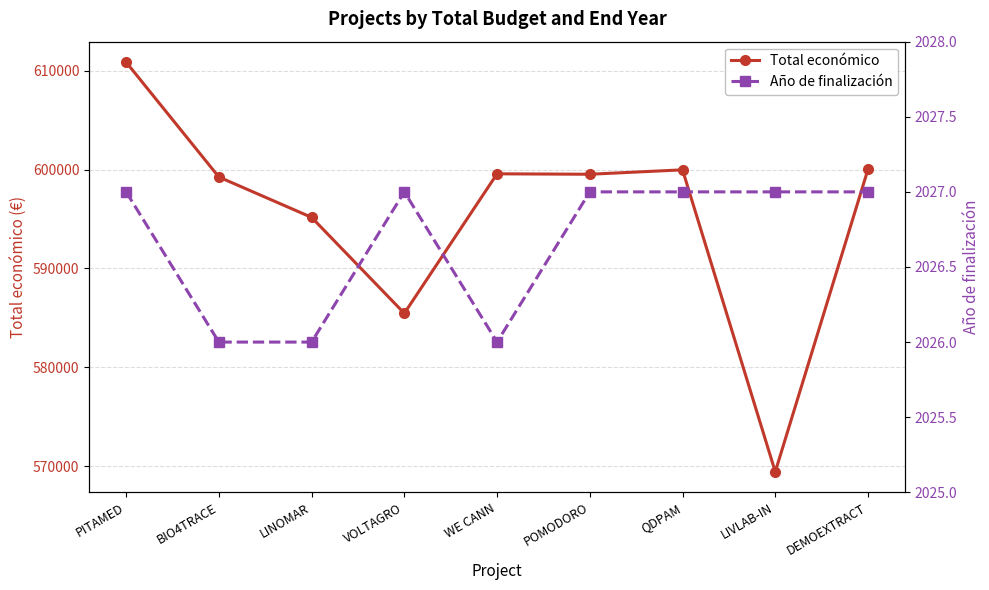

Reading left to right, transcribe all the data shown in this chart.

Total económico: 610889	599262	595173	585460	599584	599540	599986	569416	600043
Año de finalización: 2027	2026	2026	2027	2026	2027	2027	2027	2027